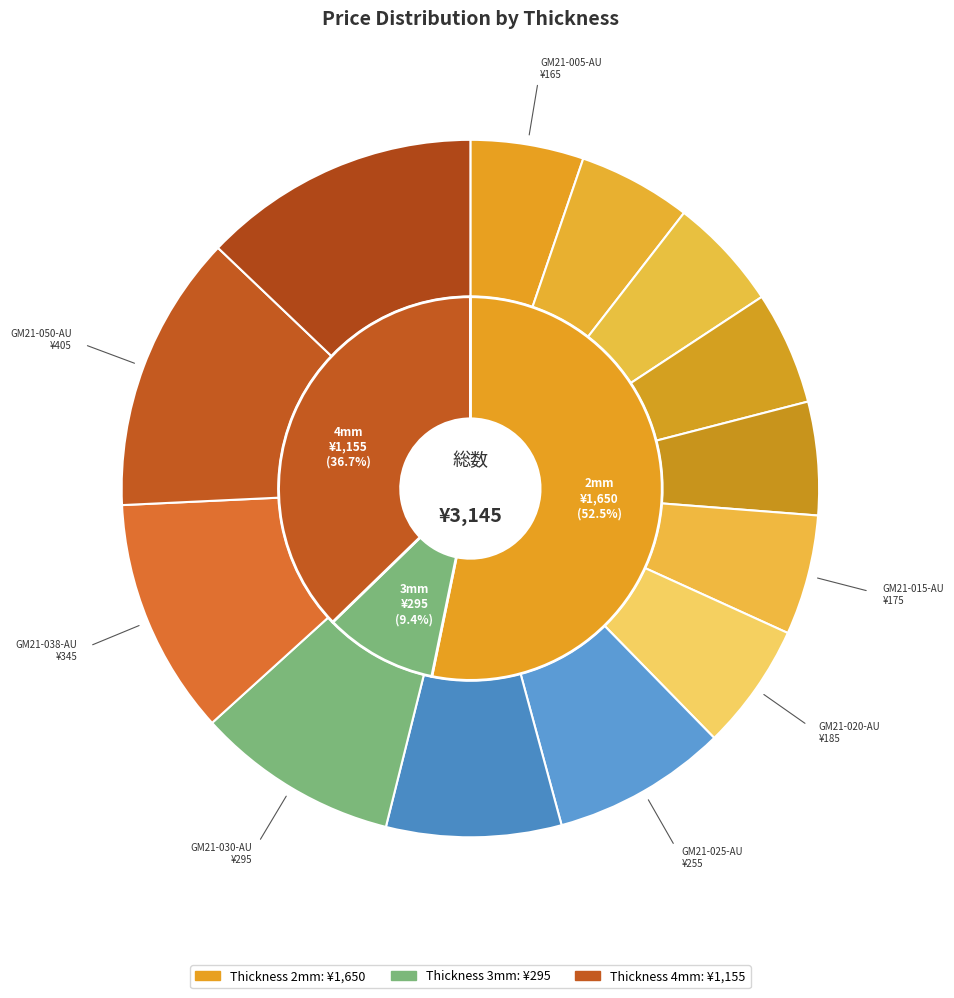

Is it true that GM21-030-AU is 22% of the pie?

False